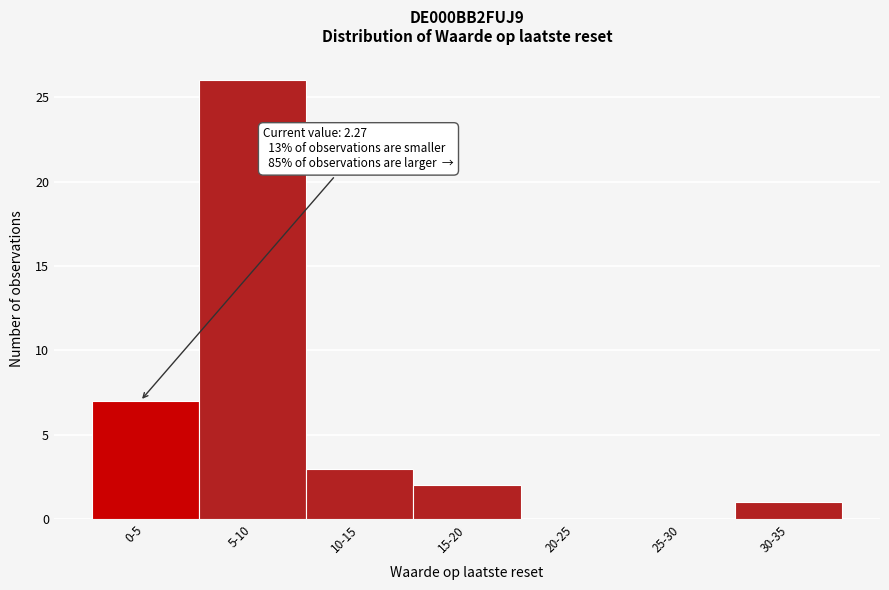

Reading right to left, what are all the values shown in this chart?

30-35=1	25-30=0	20-25=0	15-20=2	10-15=3	5-10=26	0-5=7